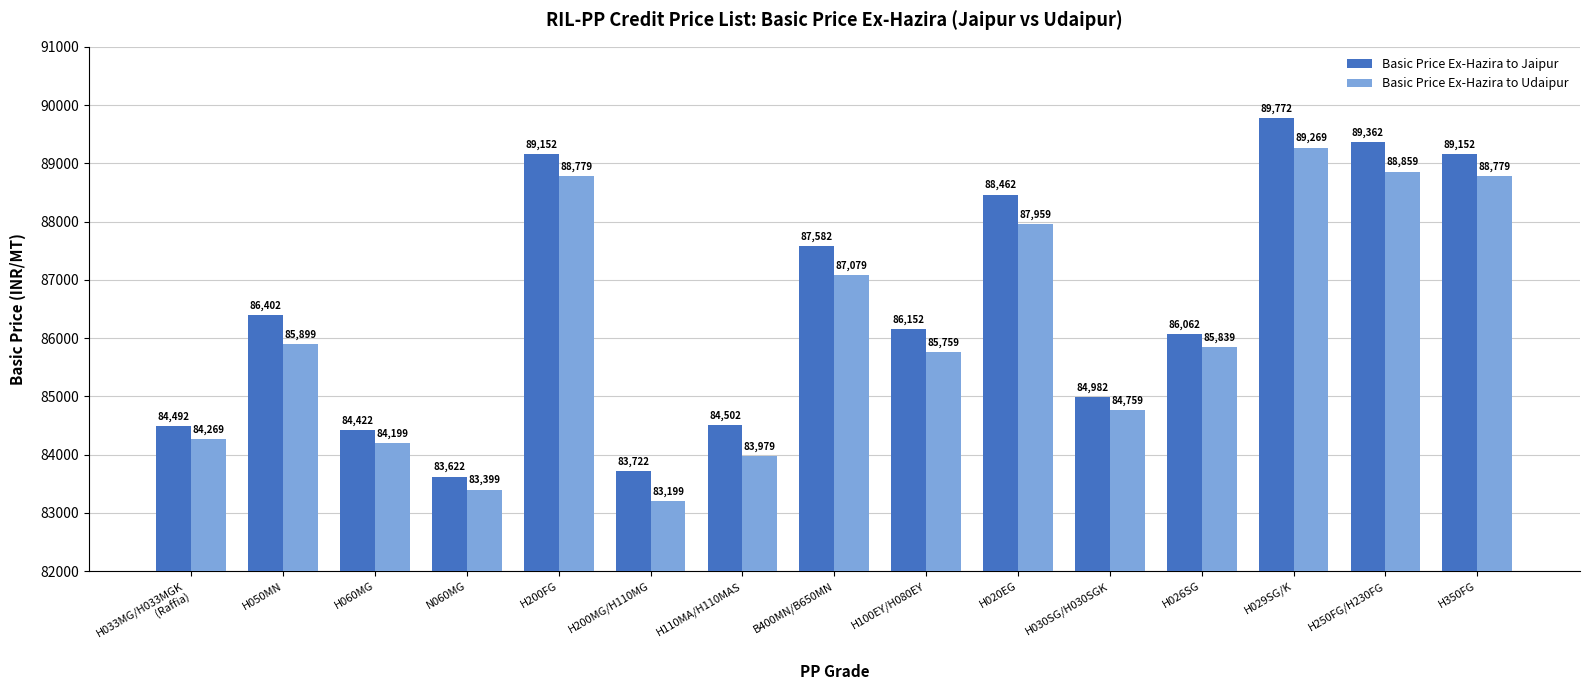

What value does the Basic Price Ex-Hazira to Udaipur series have at H050MN, to the nearest 10?

85900